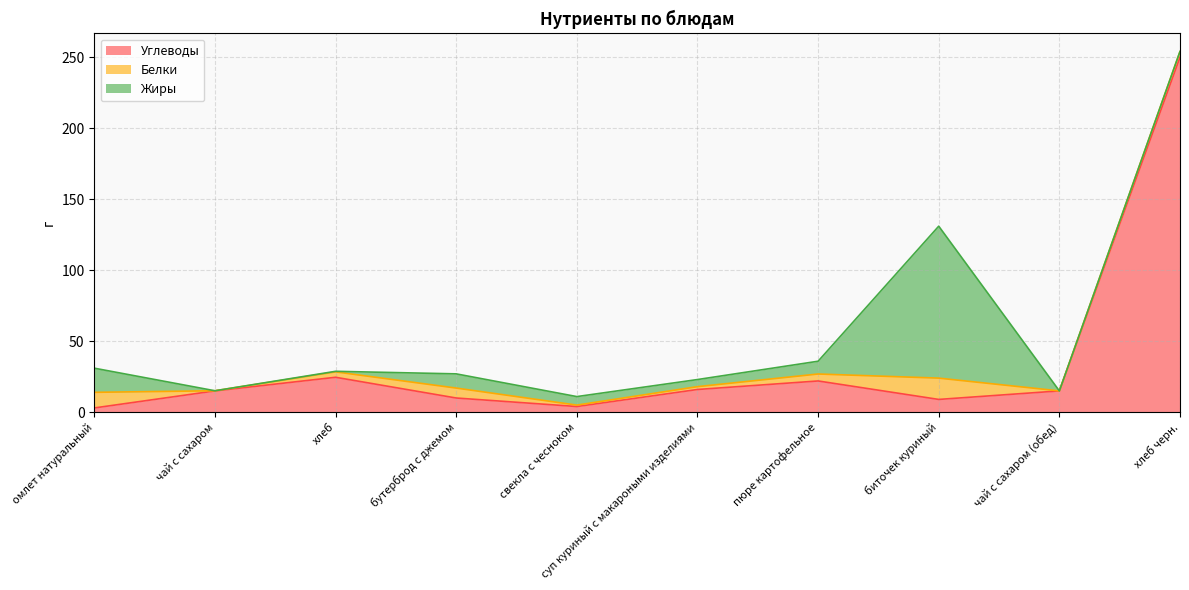

How many interior local peaks does the Белки series have?

2